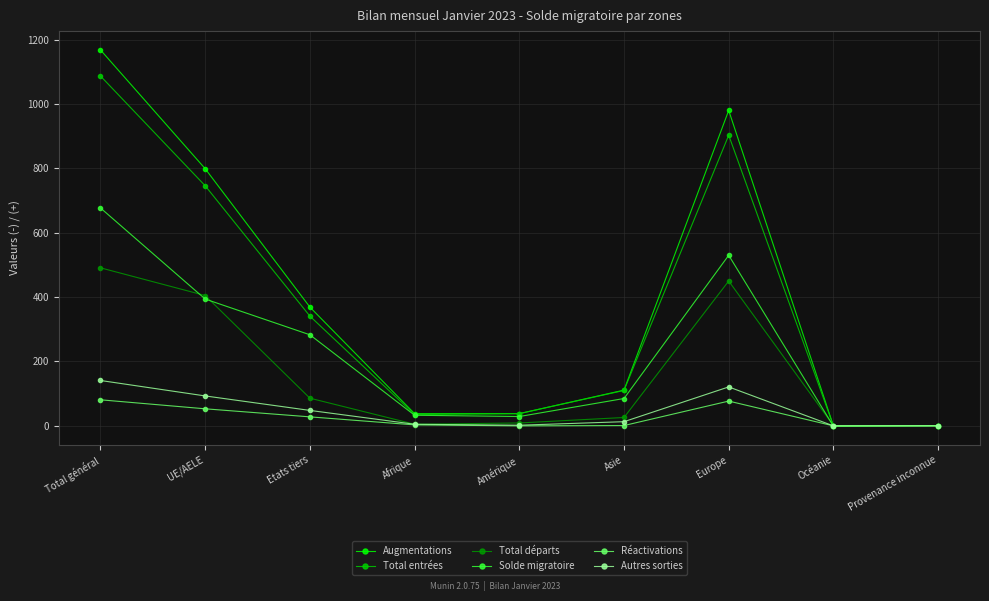

At how many categories does at least one series exceed 159?

4